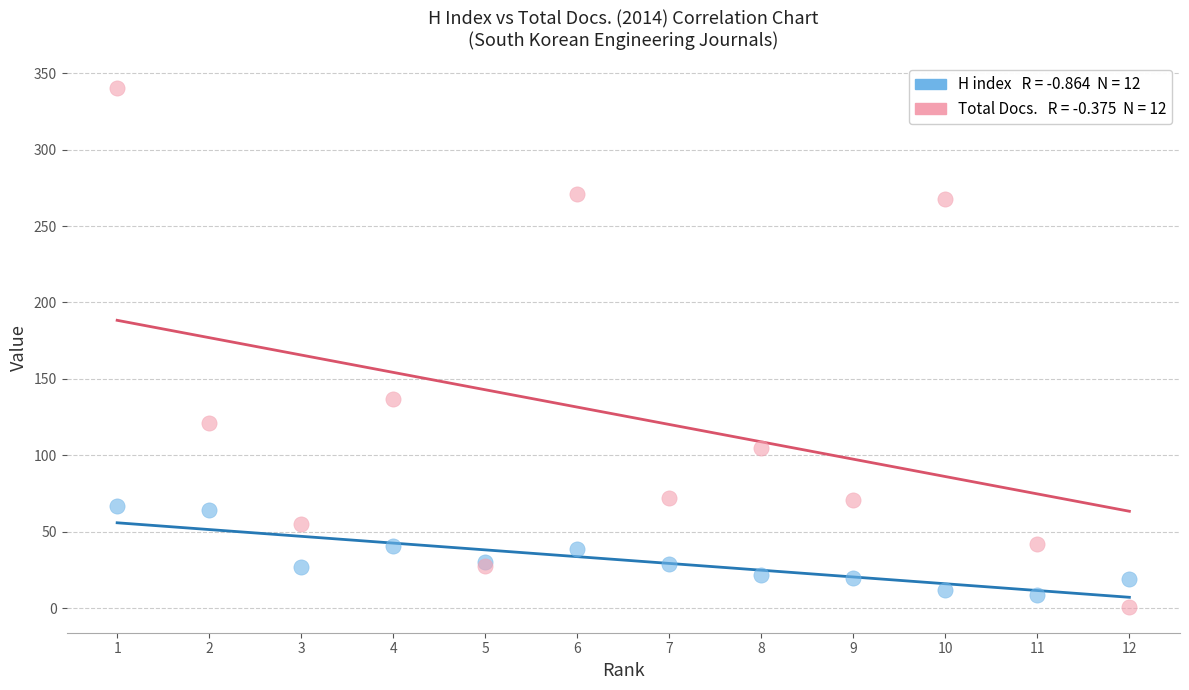

Across all series, what Y value is closest to 170?

137